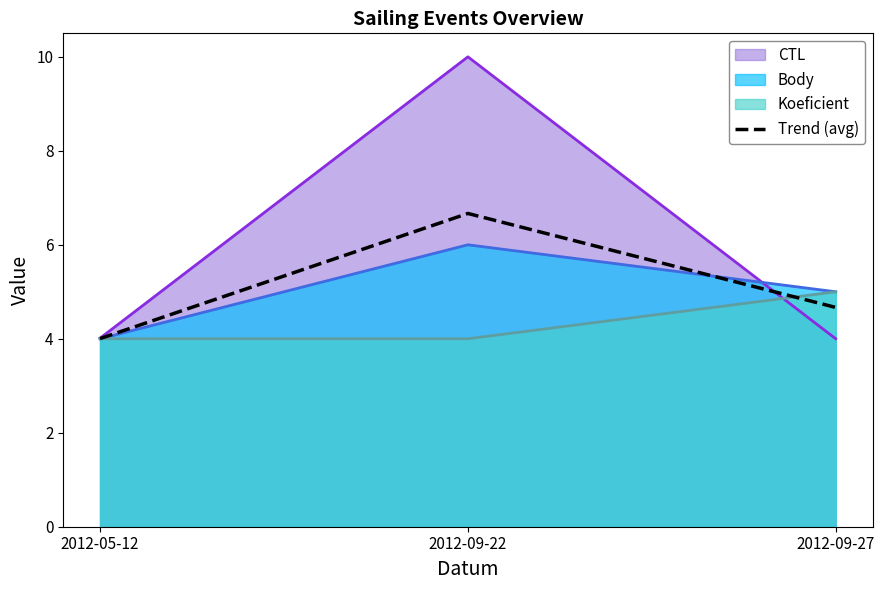

How many lines are shown in the chart?

4